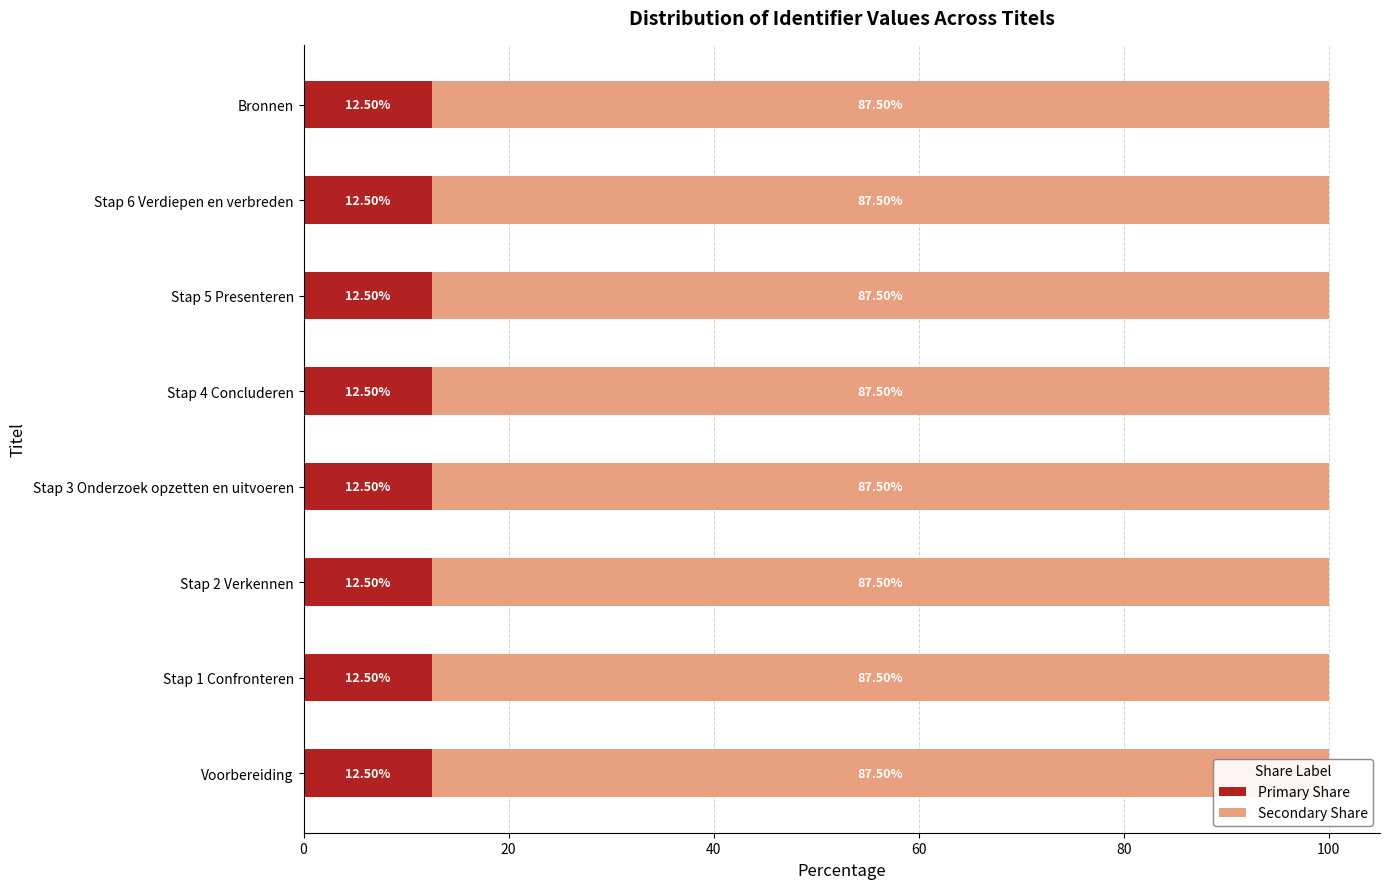

True or false: Primary Share has a value of 18.9 at Voorbereiding.

False